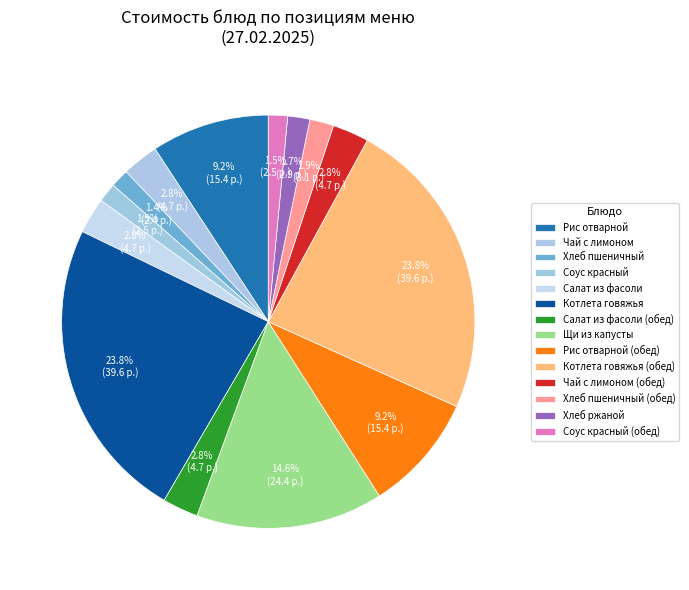

How many slices are in this pie chart?

14